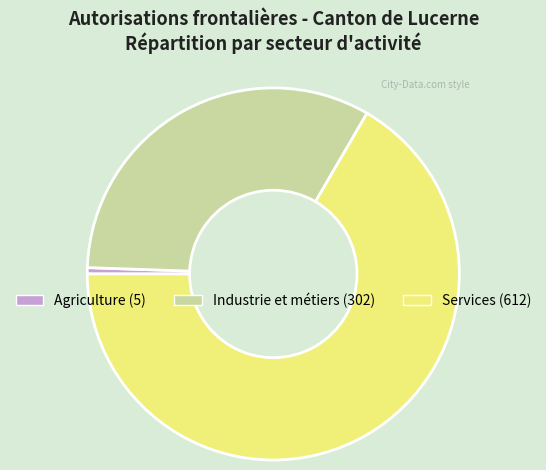

Is there a majority slice in this chart?

Yes